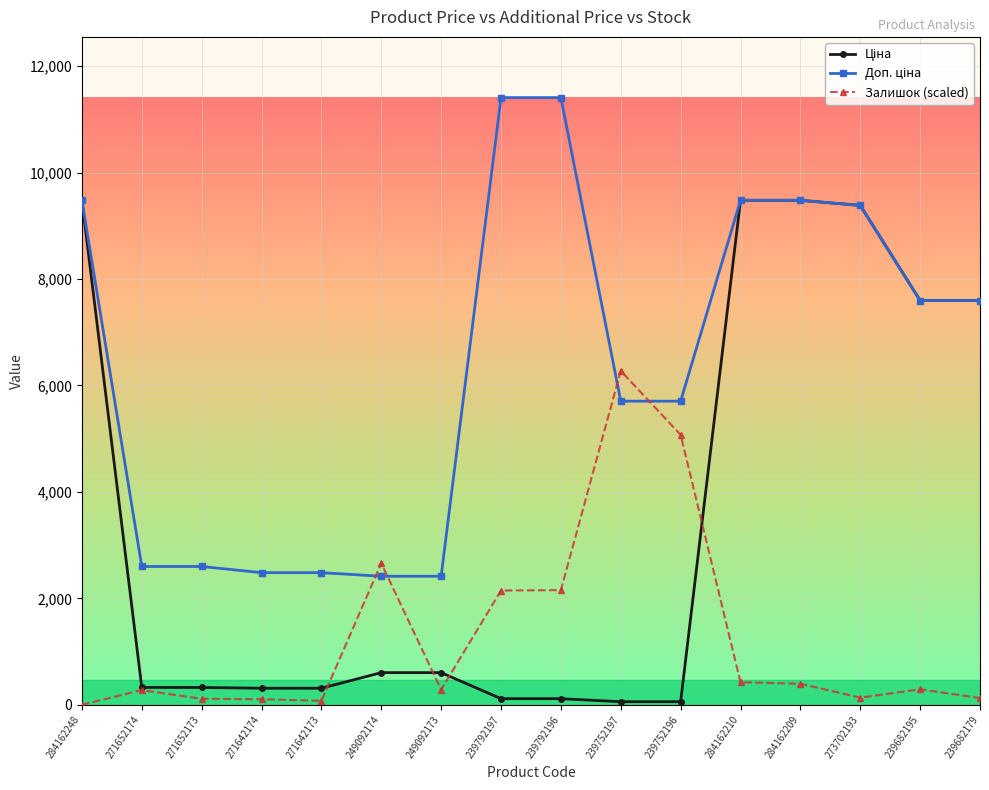

What is the value of the Залишок (scaled) point at the 6th from the left?

2658.7